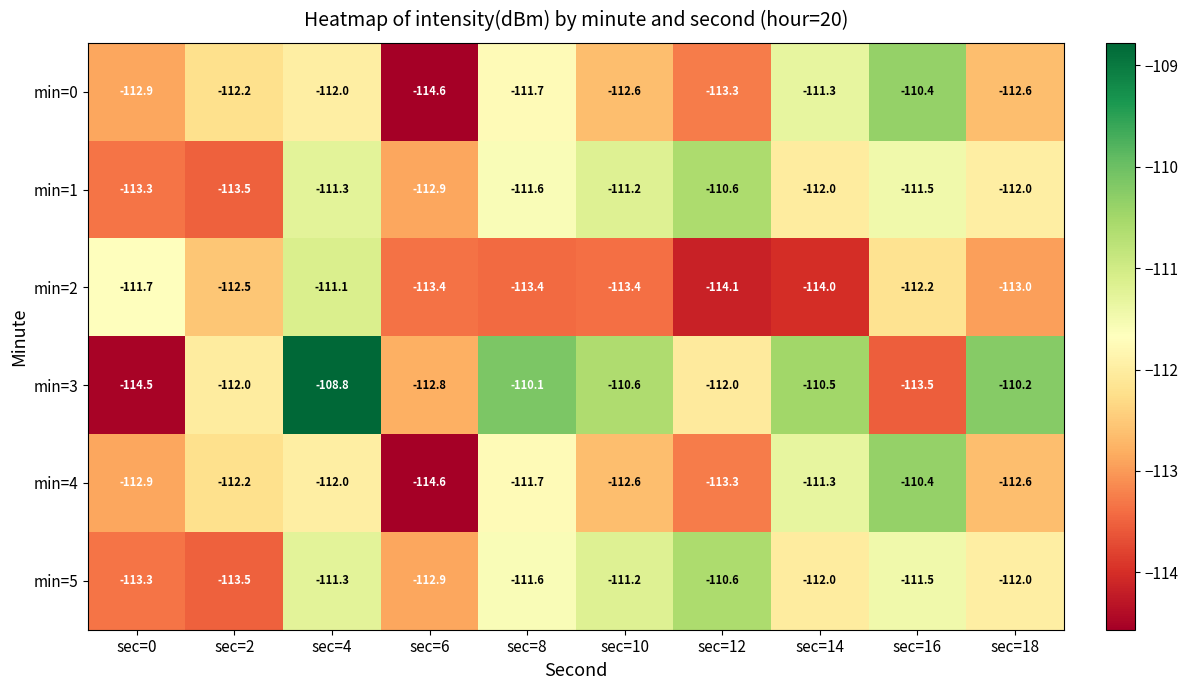

What is the average value of the min=5 series?

-112.0